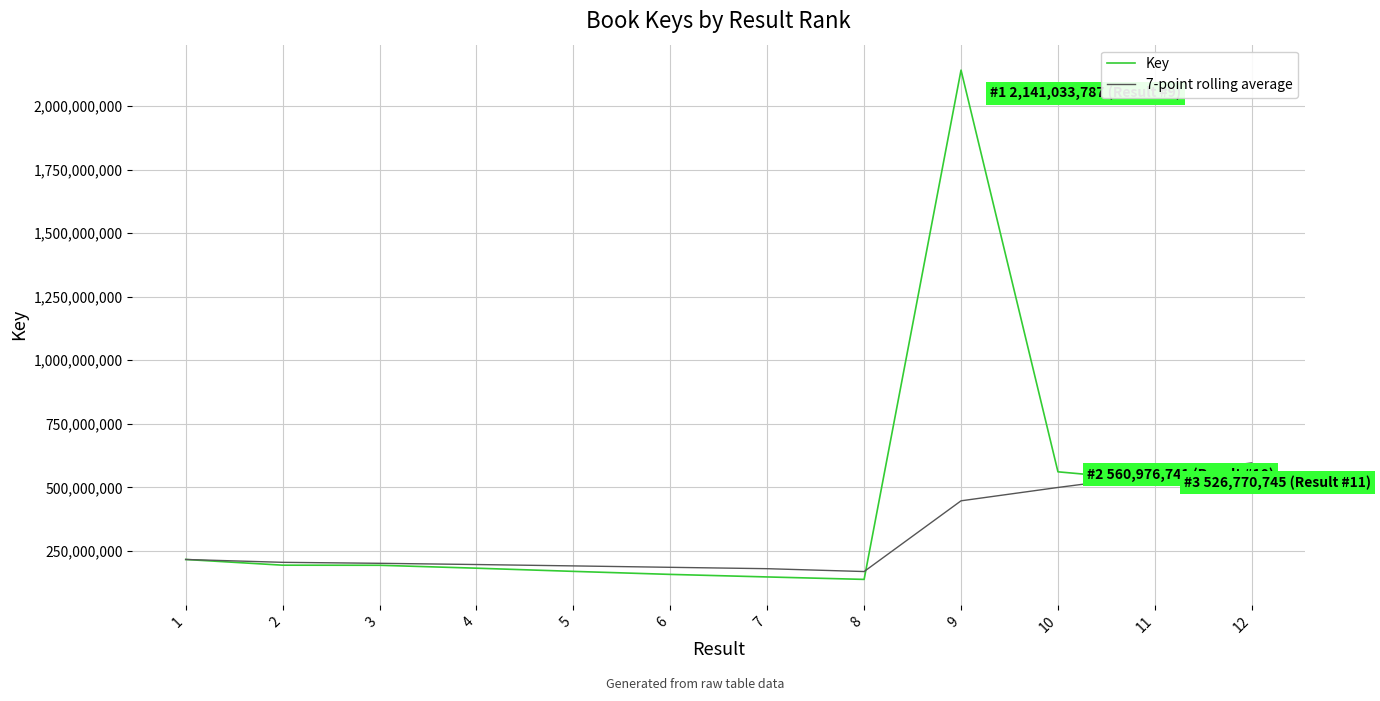

What are all the series names shown in the legend?

Key, 7-point rolling average